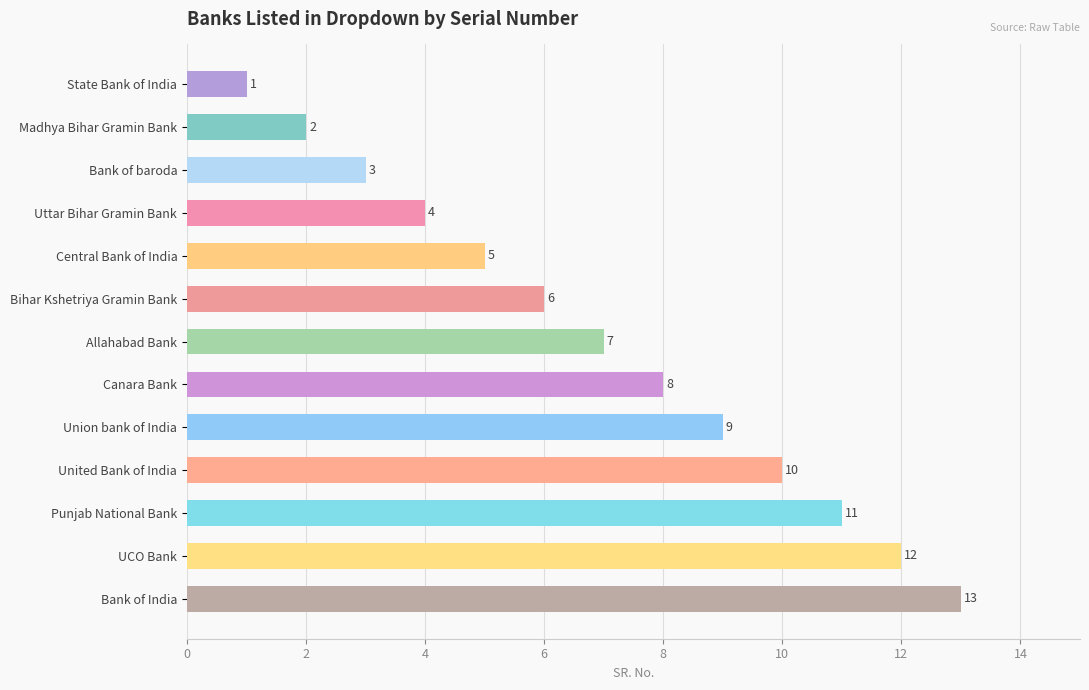

What is the ratio of the value at Uttar Bihar Gramin Bank to the value at Canara Bank?

0.5